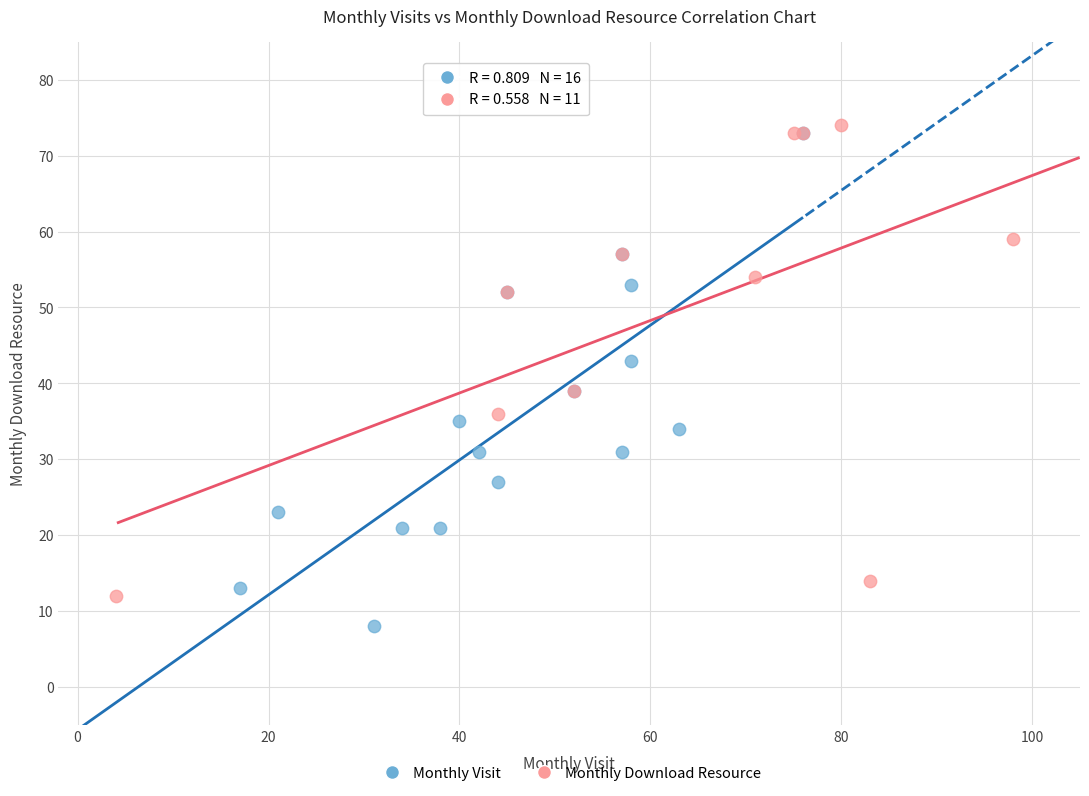

Which series has the largest Y range (max minus min)?

Monthly Visit